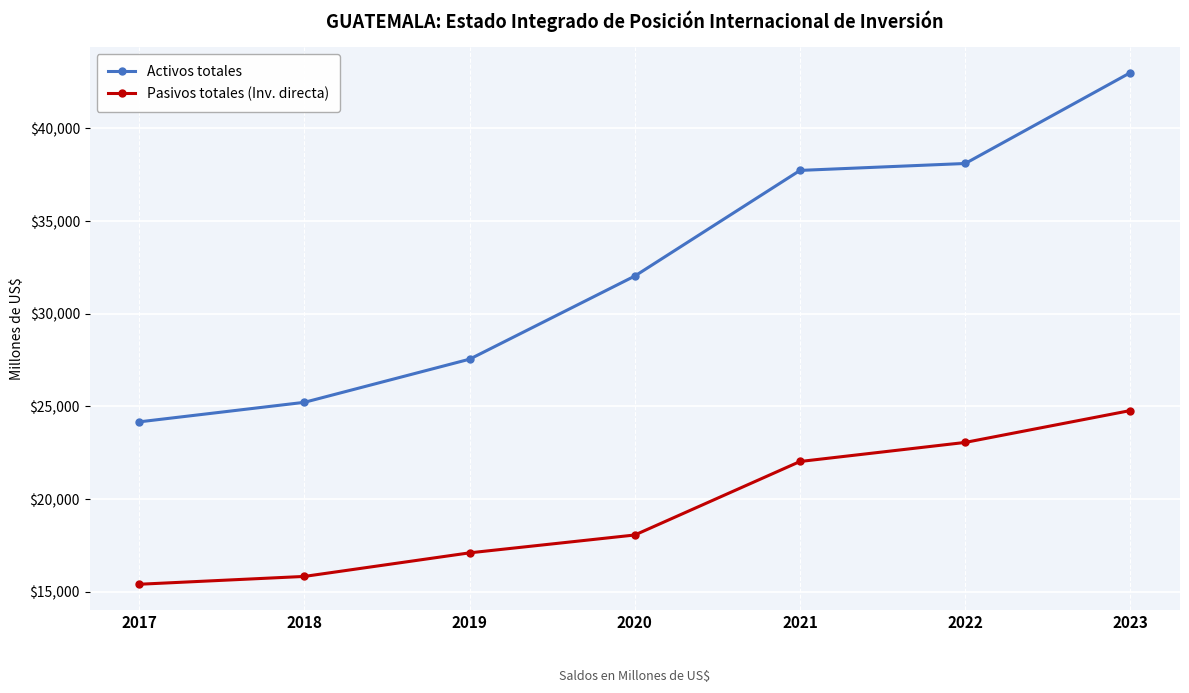

Which series has the largest range (max minus min)?

Activos totales